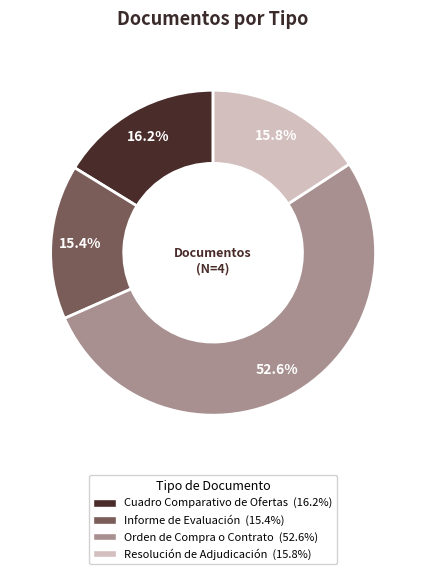

Which has a higher value, Cuadro Comparativo de Ofertas or Informe de Evaluación?

Cuadro Comparativo de Ofertas